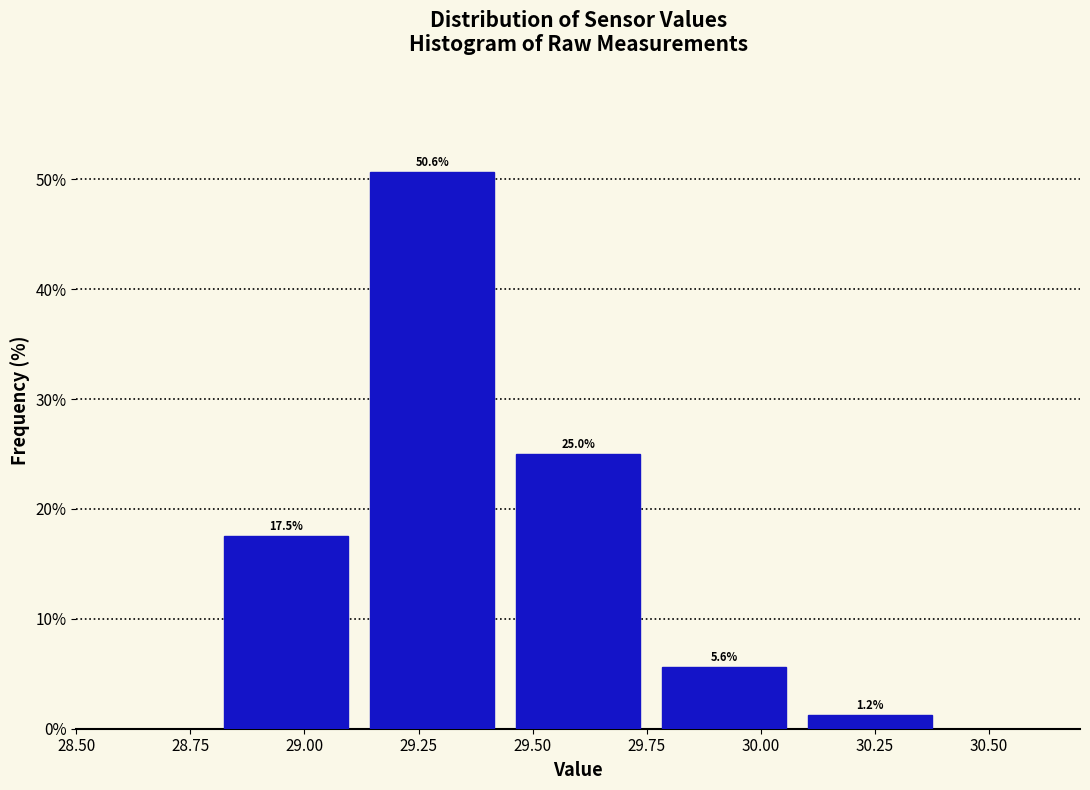

Over which range of the x-axis is the bar tallest?

29.12 to 29.44